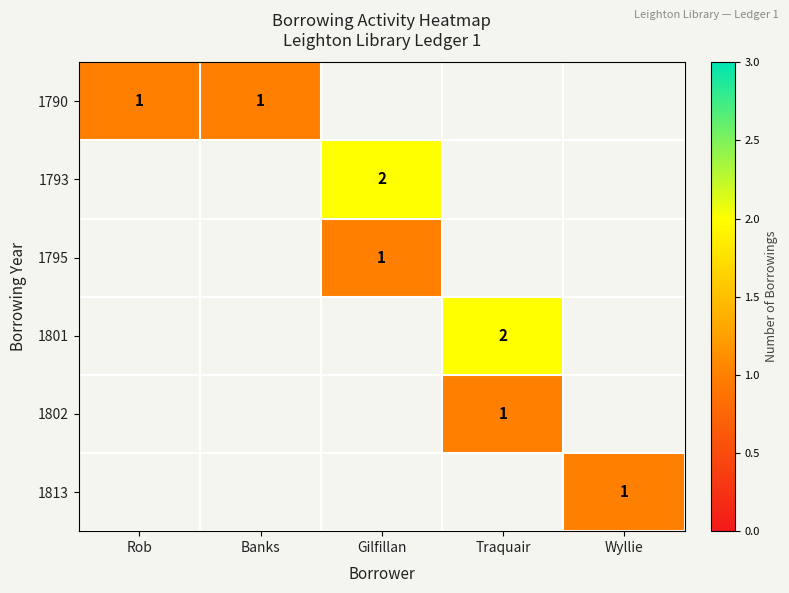

True or false: 1790 has a value of 1 at Banks.

True